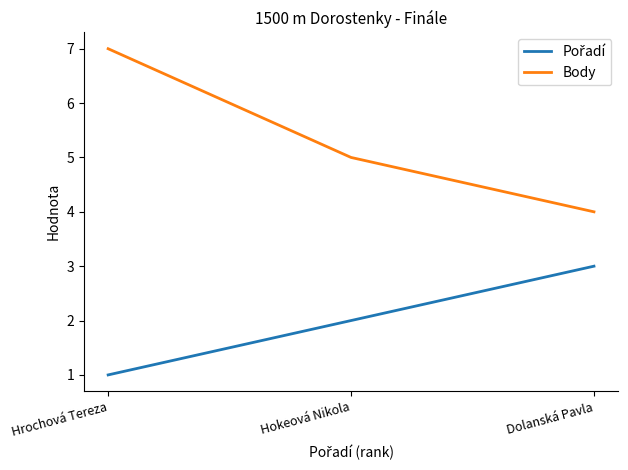

Is it true that Body equals 4 at Dolanská Pavla?

True